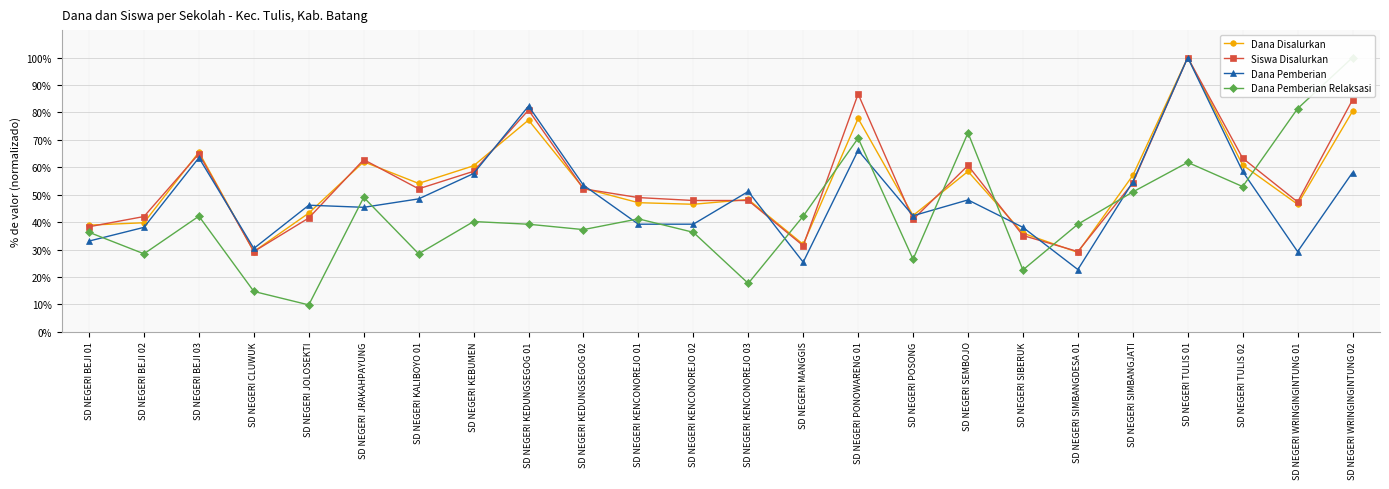

Between SD NEGERI KENCONOREJO 01 and SD NEGERI SEMBOJO, which series saw the biggest shift?

Dana Pemberian Relaksasi